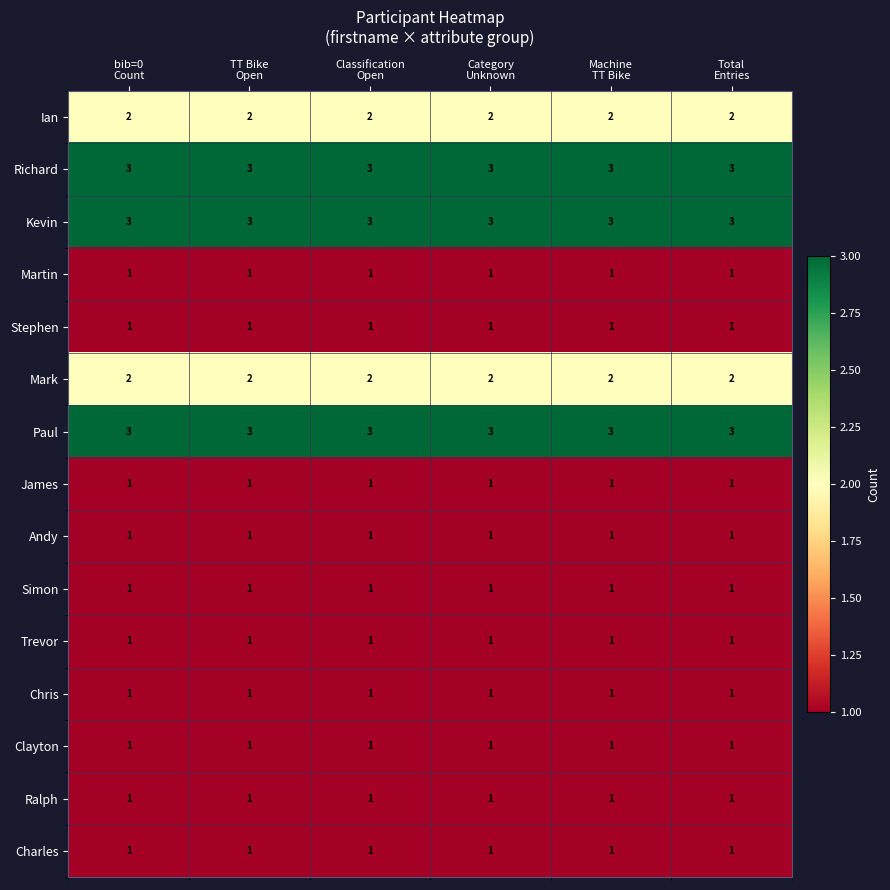

What is the sum of all Charles values?

6